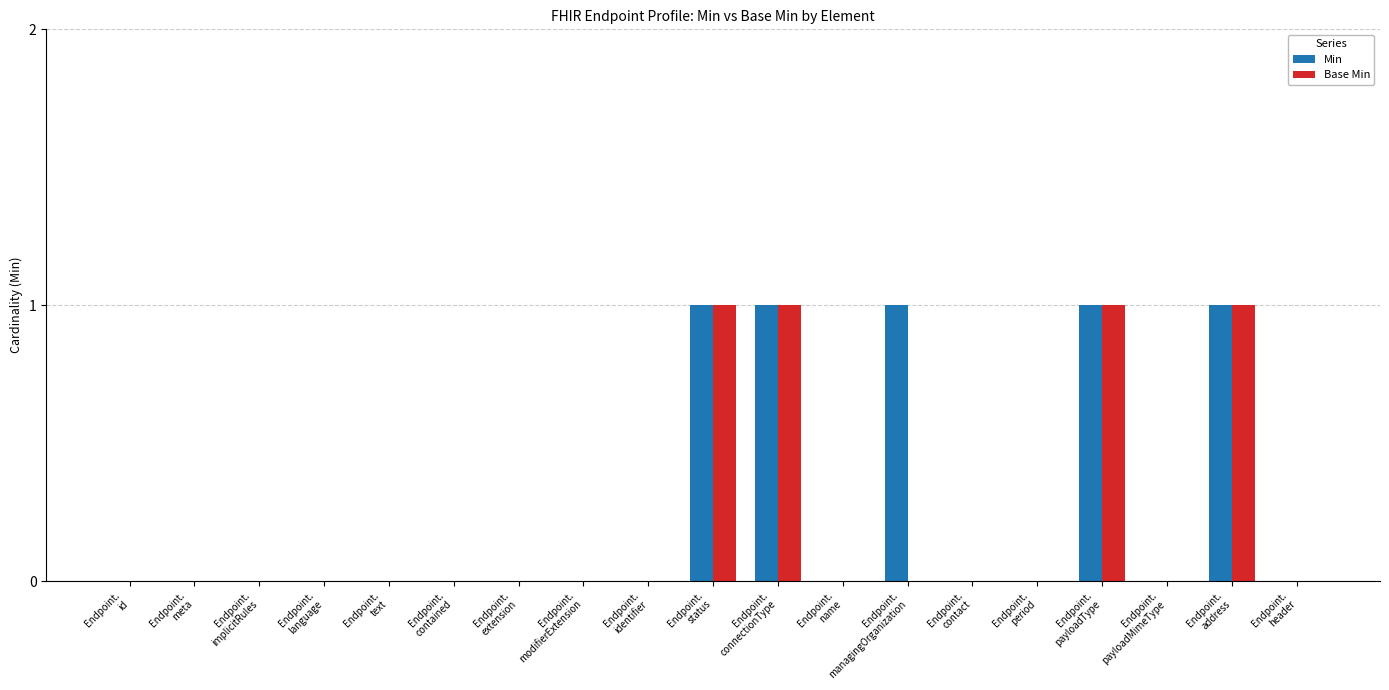

How many distinct data groups are displayed?

2